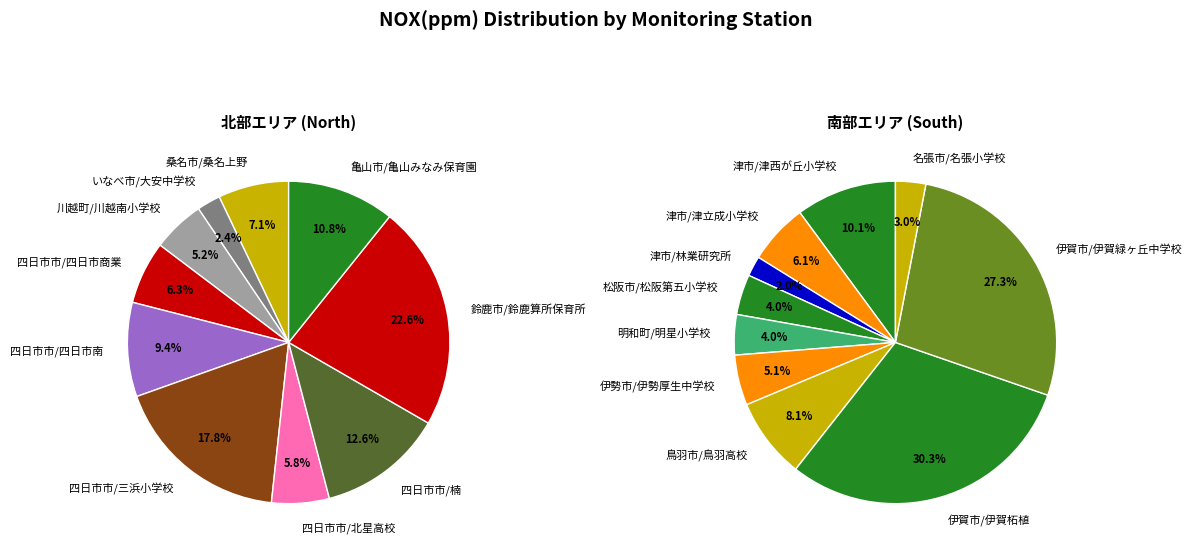

What is the largest slice in the pie chart?

鈴鹿市/鈴鹿算所保育所